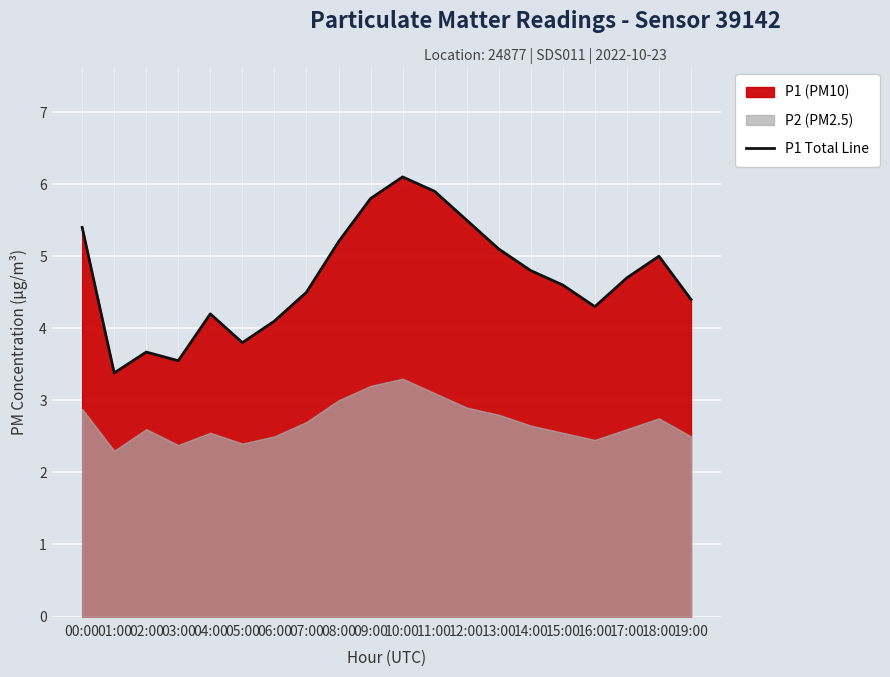

What is the minimum value shown in the chart?

3.4